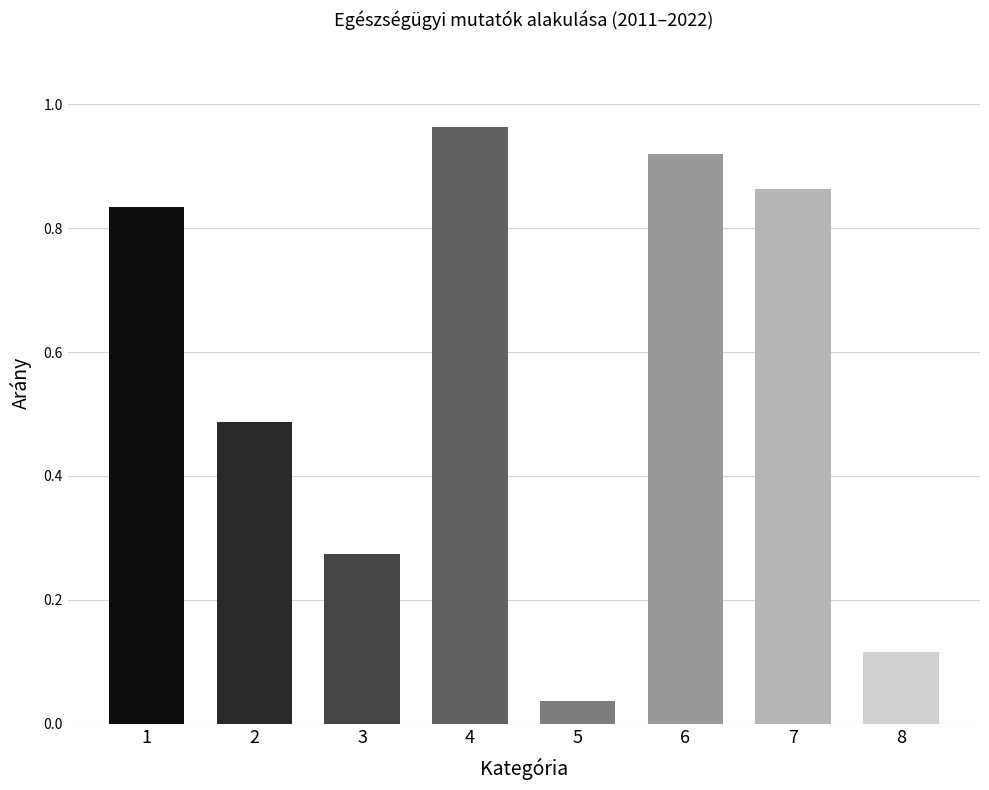

The value of 2016 at alvászavar: igen is 0.0. True or false?

False